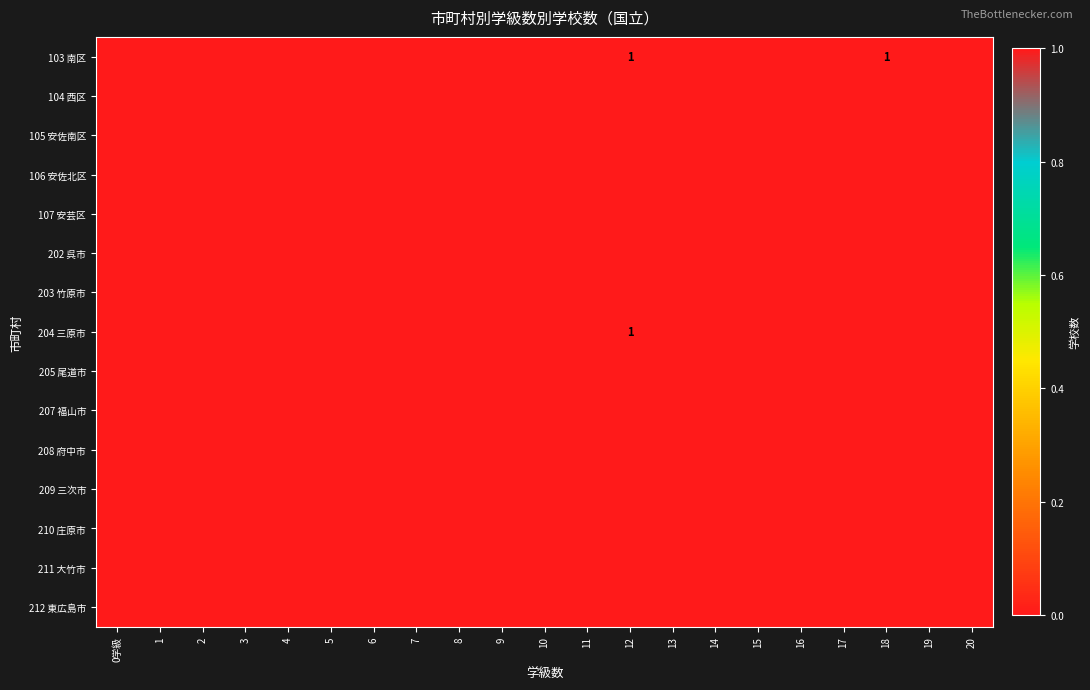

Which series has the widest spread of values?

103 南区